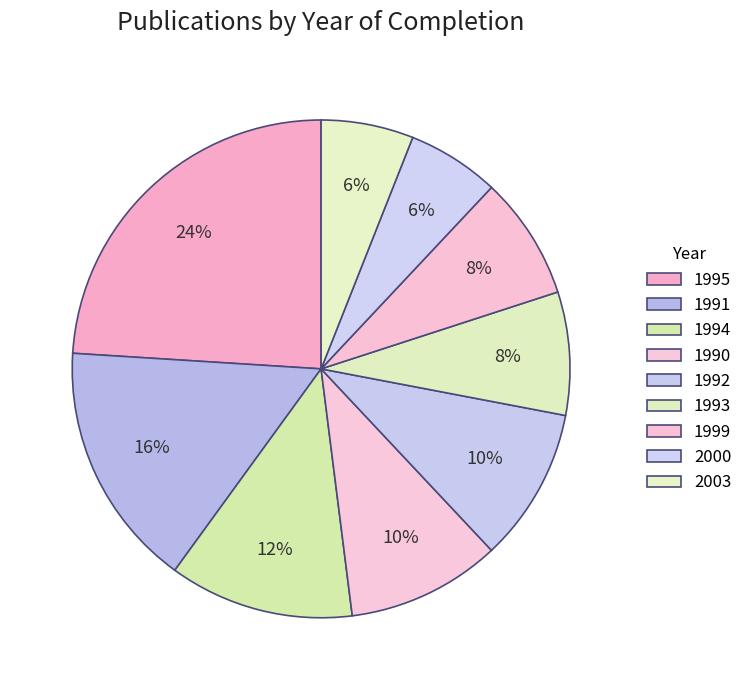

What is the change in value from 1999 to 2000?

-1